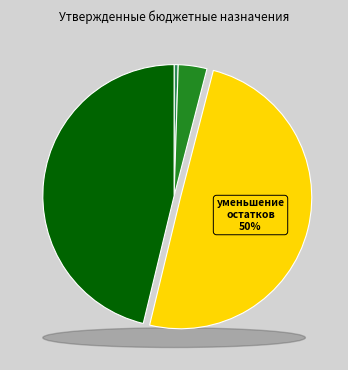

Is there a majority slice in this chart?

No